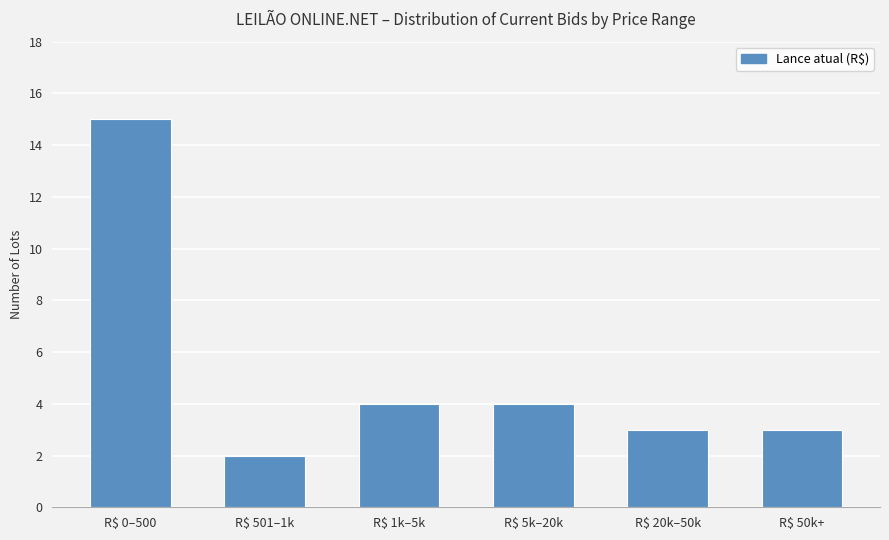

Does the chart contain stacked bars?

No